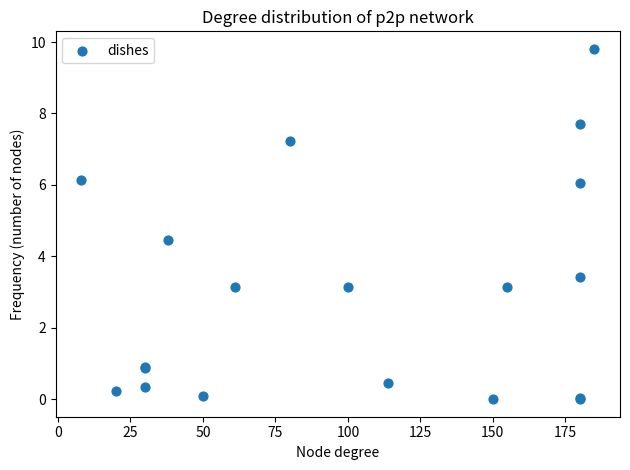

What Y value in the scatter plot is closest to 4?

4.5